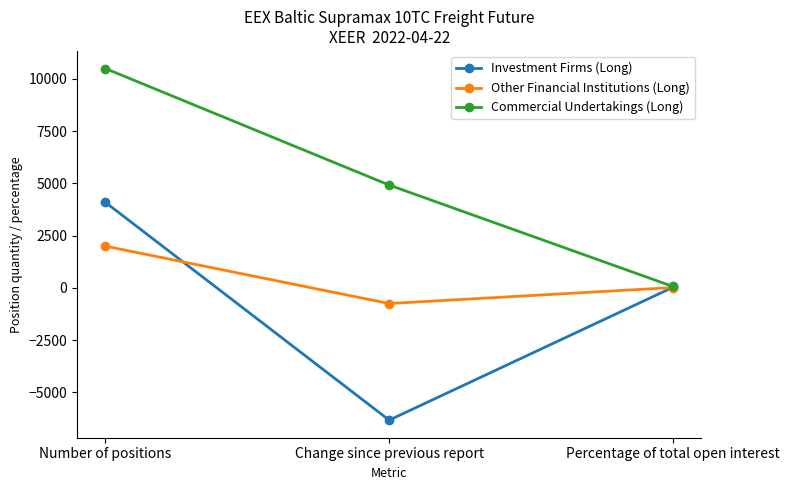

What is the lowest value of the Investment Firms (Long) series?

-6331.4